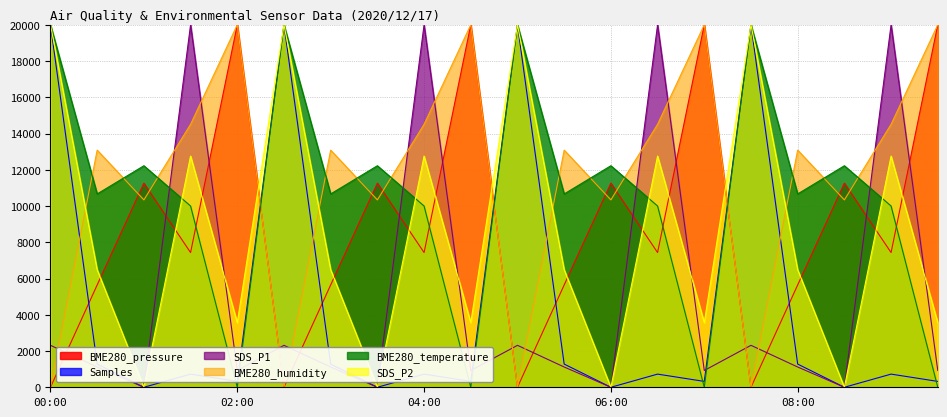

Reading left to right, extract all data points from this chart.

BME280_pressure: 0.0	5646.9	11259.7	7433.5	20000.0	0.0	5646.9	11259.7	7433.5	20000.0	0.0	5646.9	11259.7	7433.5	20000.0	0.0	5646.9	11259.7	7433.5	20000.0
Samples: 20000.0	1280.3	0.0	726.5	324.4	20000.0	1280.3	0.0	726.5	324.4	20000.0	1280.3	0.0	726.5	324.4	20000.0	1280.3	0.0	726.5	324.4
SDS_P1: 2314.4	1118.6	0.0	20000.0	925.7	2314.4	1118.6	0.0	20000.0	925.7	2314.4	1118.6	0.0	20000.0	925.7	2314.4	1118.6	0.0	20000.0	925.7
BME280_humidity: 0.0	13083.8	10338.7	14509.8	20000.0	0.0	13083.8	10338.7	14509.8	20000.0	0.0	13083.8	10338.7	14509.8	20000.0	0.0	13083.8	10338.7	14509.8	20000.0
BME280_temperature: 20000.0	10666.7	12222.2	10000.0	0.0	20000.0	10666.7	12222.2	10000.0	0.0	20000.0	10666.7	12222.2	10000.0	0.0	20000.0	10666.7	12222.2	10000.0	0.0
SDS_P2: 20000.0	6486.5	0.0	12756.8	3567.6	20000.0	6486.5	0.0	12756.8	3567.6	20000.0	6486.5	0.0	12756.8	3567.6	20000.0	6486.5	0.0	12756.8	3567.6